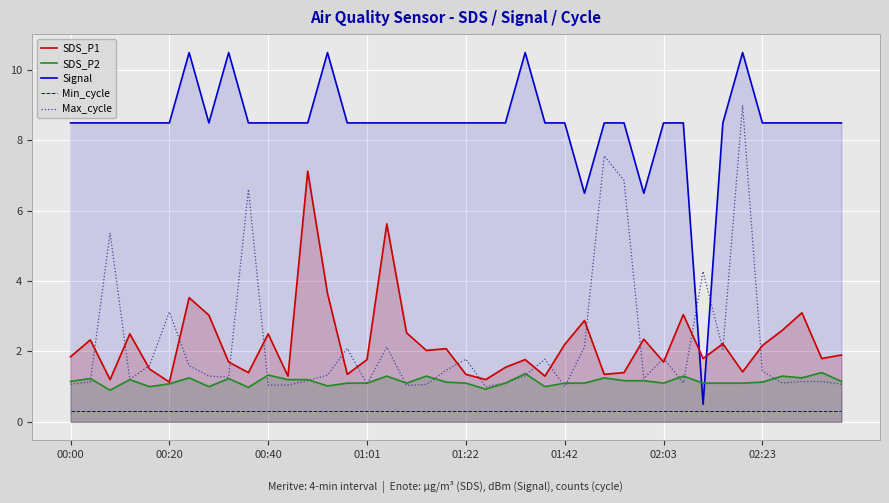

What is the difference between the maximum and second lowest values in the SDS_P1 series?

5.9